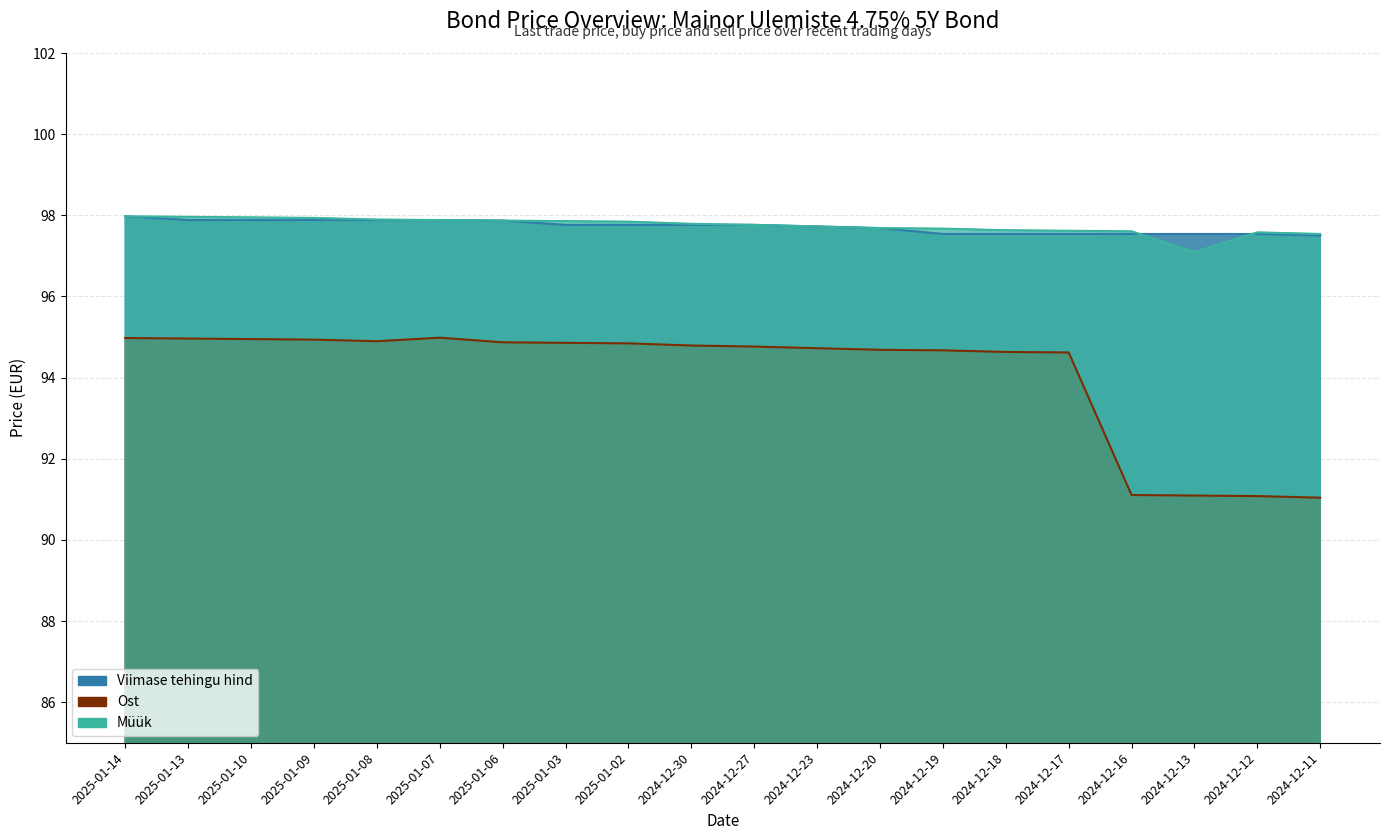

How many distinct data groups are displayed?

3